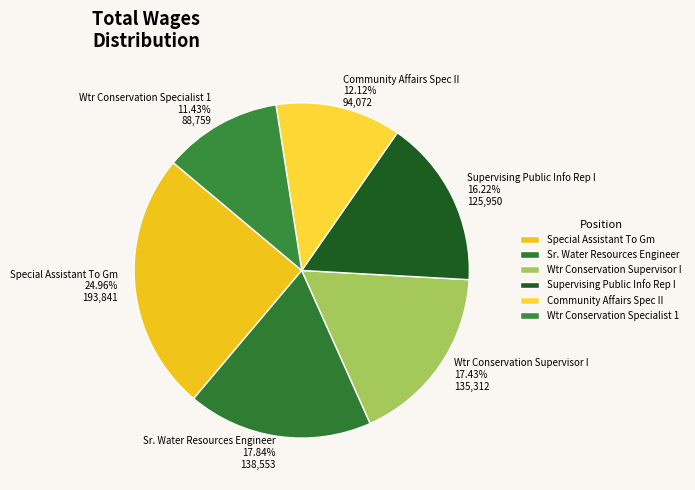

Which category has the smallest portion of the pie?

Wtr Conservation Specialist 1